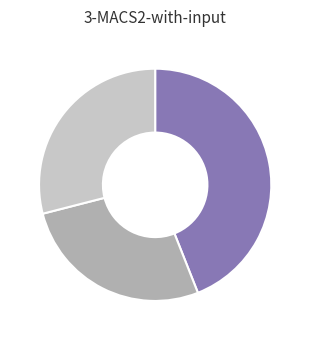

Is there a majority slice in this chart?

No